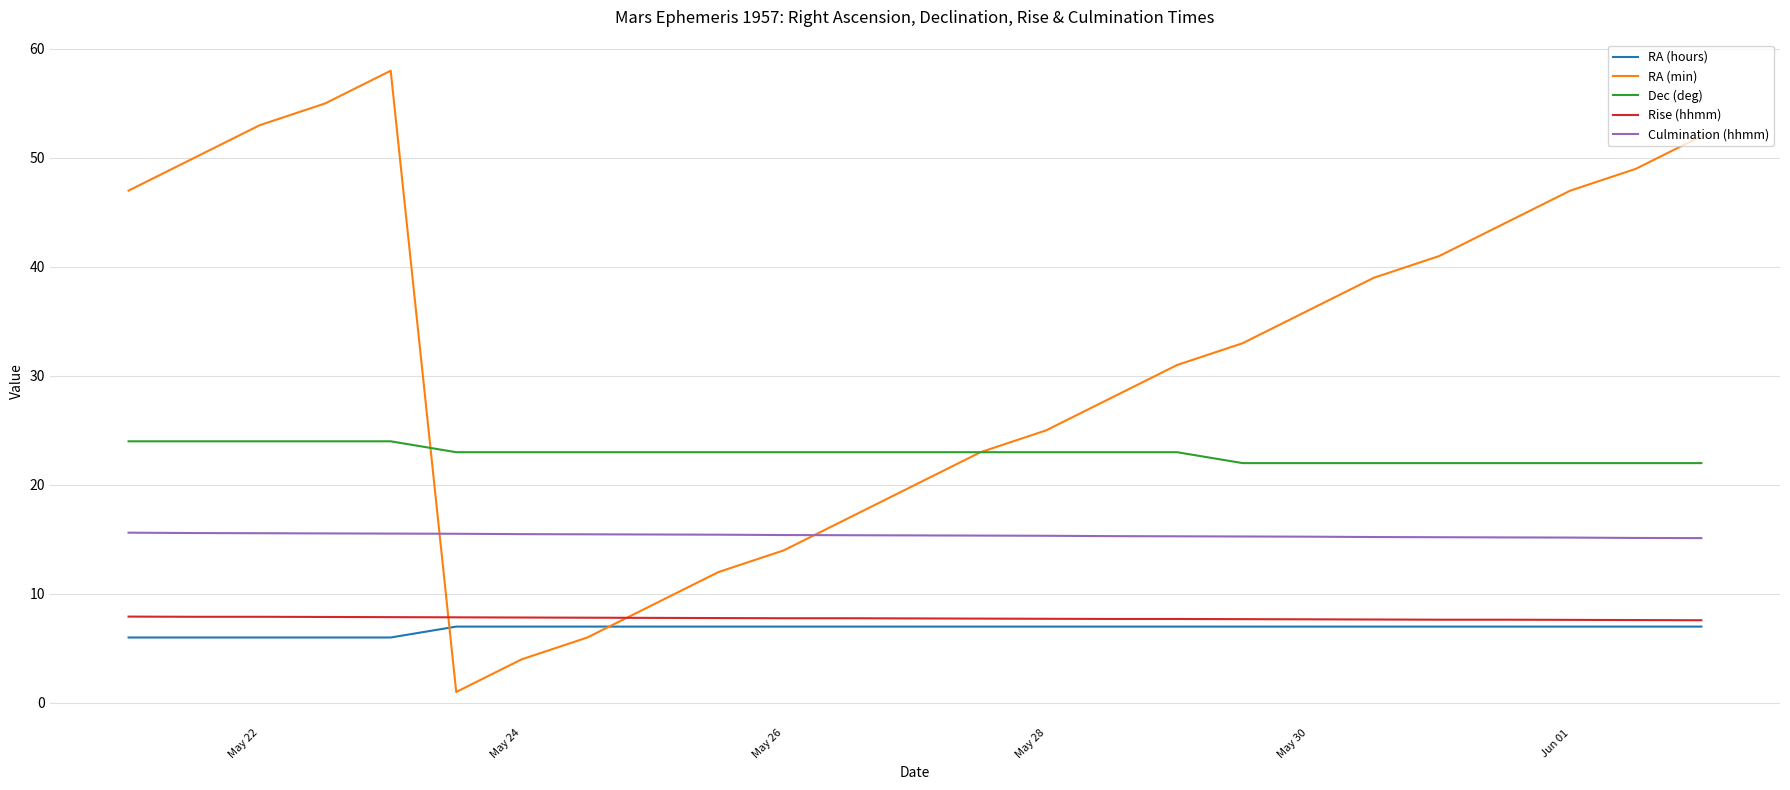

What is the average value of the Rise (hhmm) series?

7.8